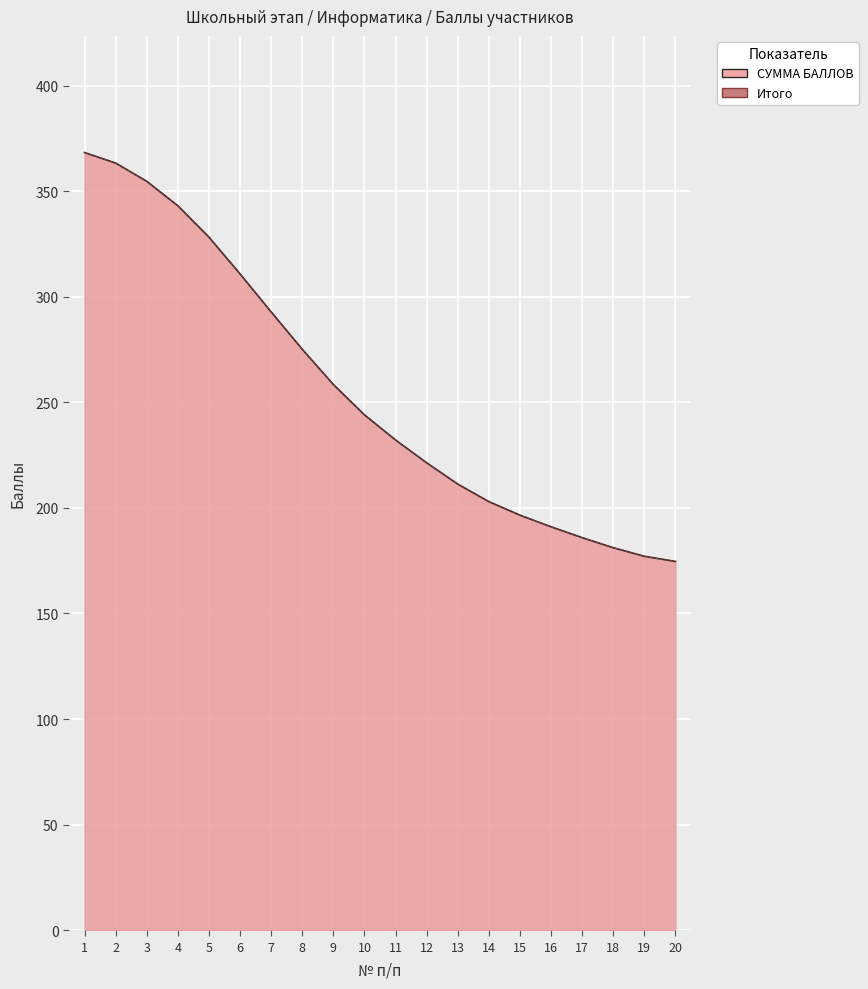

Which series has the largest total across all categories?

СУММА БАЛЛОВ